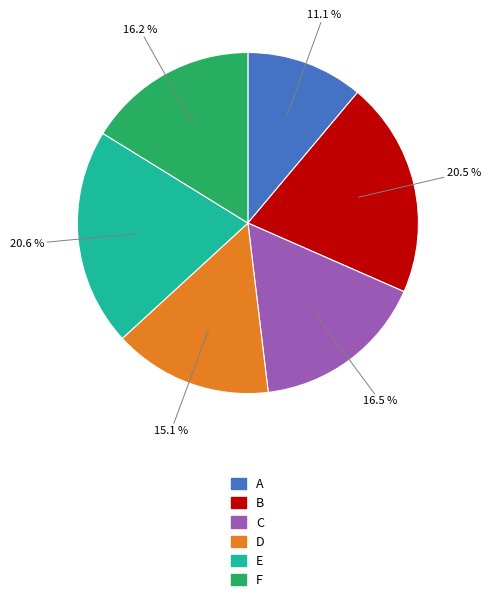

Count the number of slices in the pie.

6